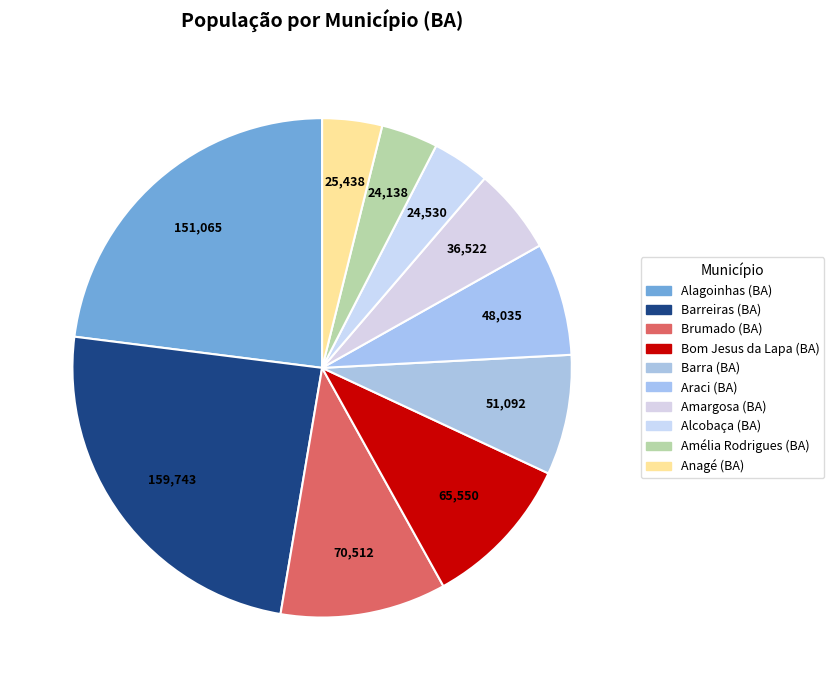

What is the total percentage of Amargosa (BA) and Anagé (BA)?

9.4%